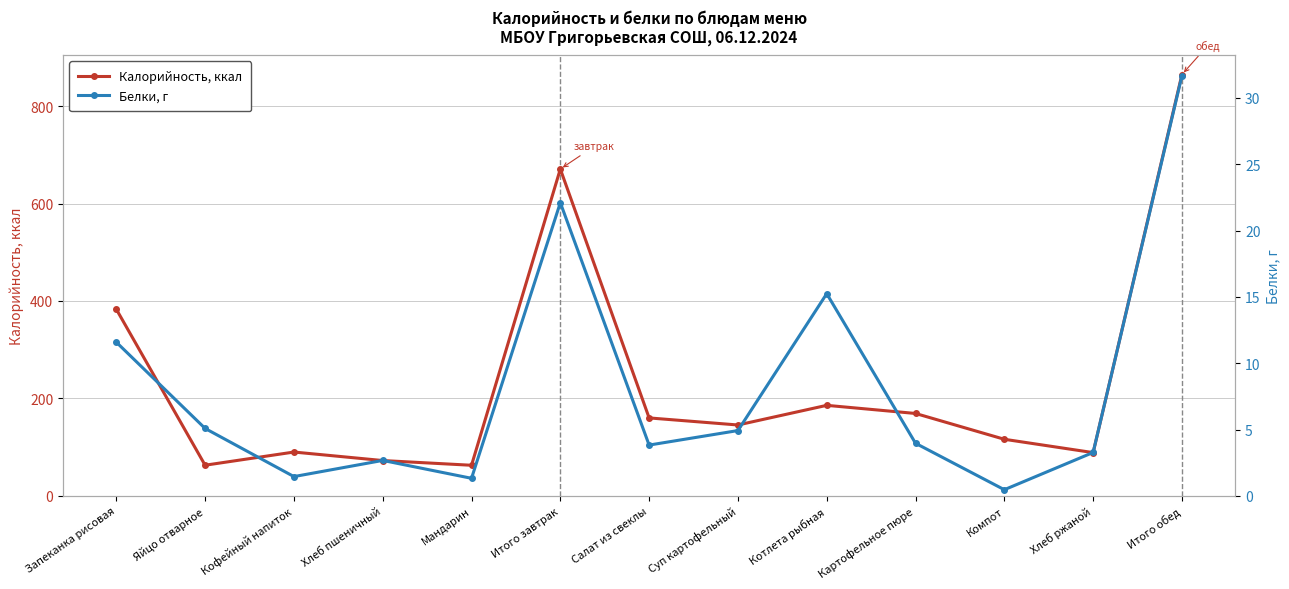

What is the label of the 2nd point from the left?

Яйцо отварное